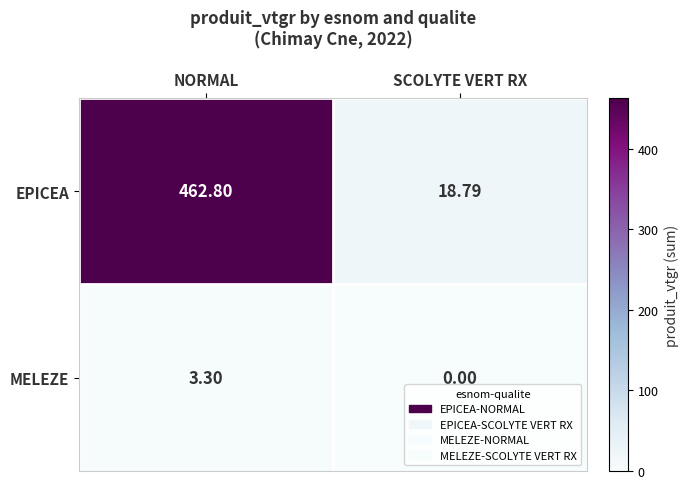

List the series in order of their overall mean, lowest first.

MELEZE, EPICEA